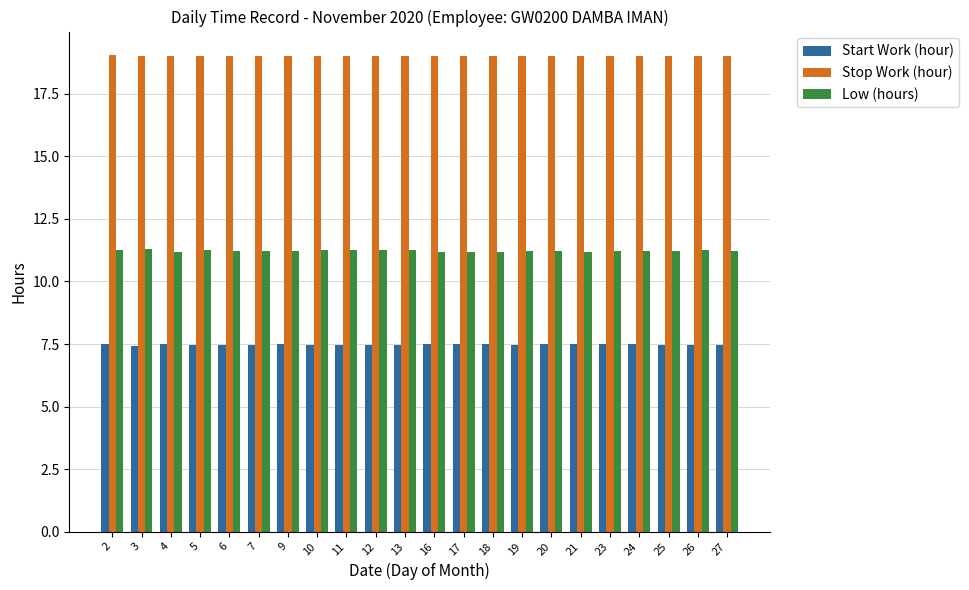

What is the total value across all series at 6?

37.7